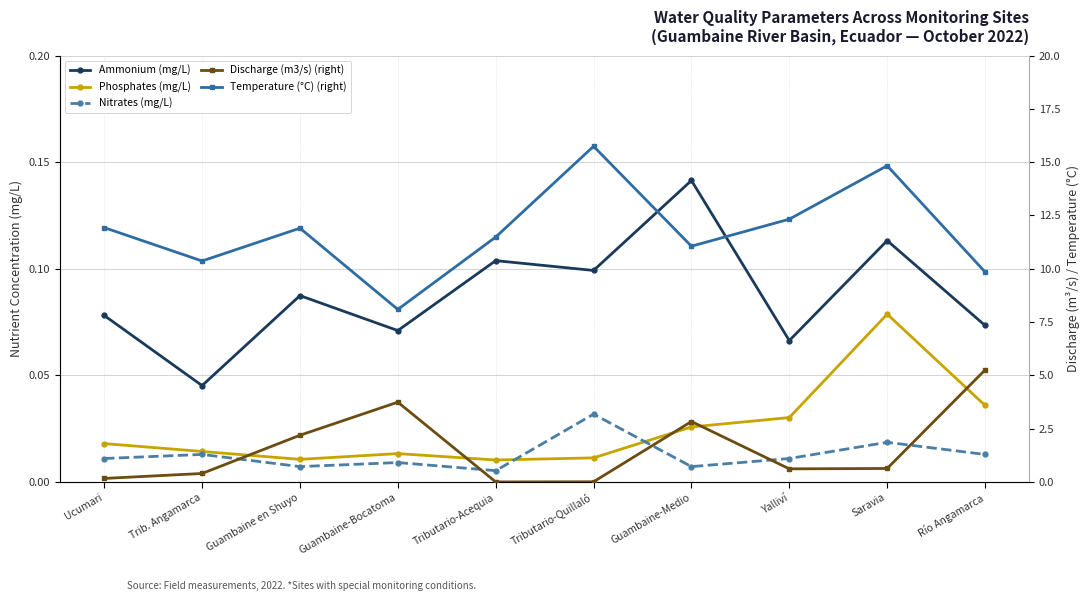

What is the approximate value of Discharge (m3/s) (right) at Trib. Angamarca?

0.4